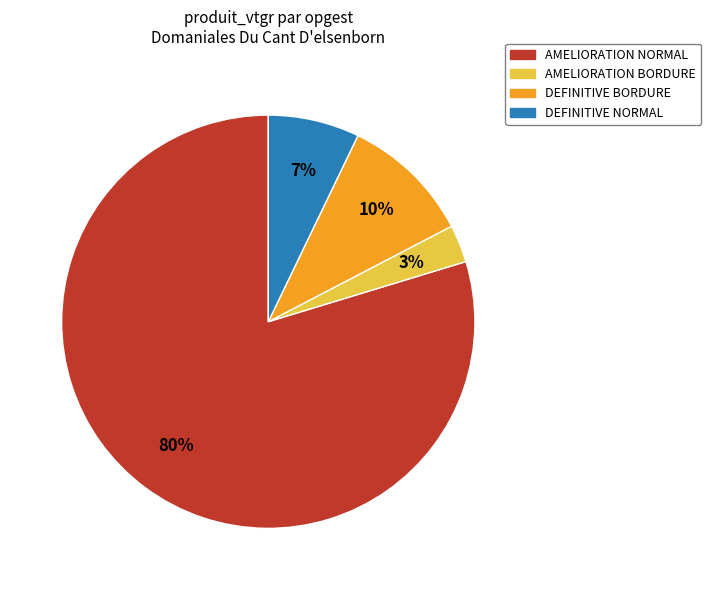

Does DEFINITIVE NORMAL represent more than half of the total?

No